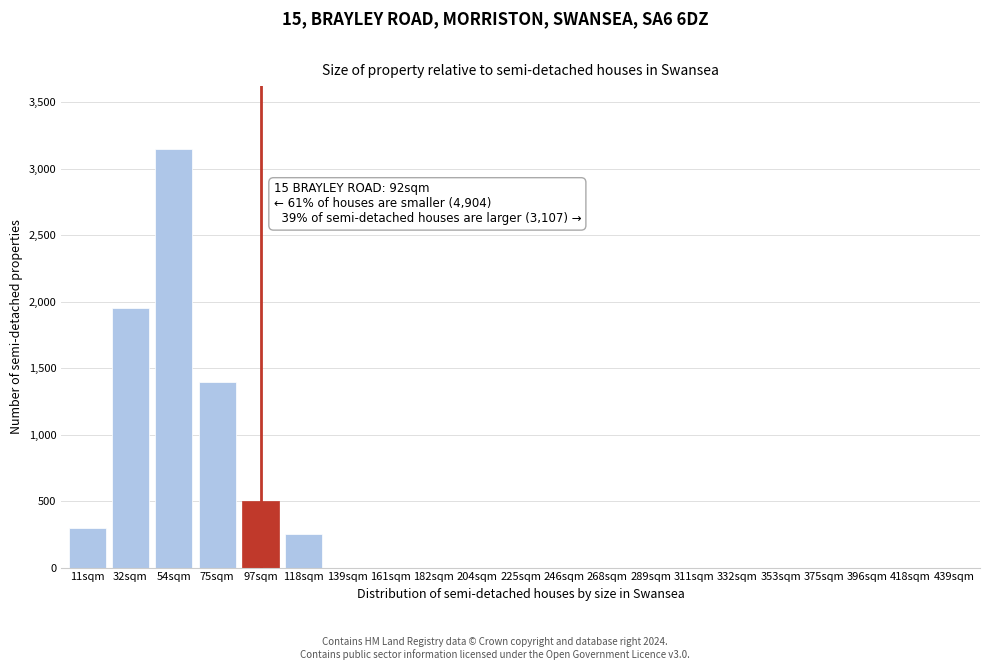

Reading left to right, list all the values displayed in this chart.

11sqm=300	32sqm=1950	54sqm=3150	75sqm=1400	97sqm=500	118sqm=250	139sqm=0	161sqm=0	182sqm=0	204sqm=0	225sqm=0	246sqm=0	268sqm=0	289sqm=0	311sqm=0	332sqm=0	353sqm=0	375sqm=0	396sqm=0	418sqm=0	439sqm=0